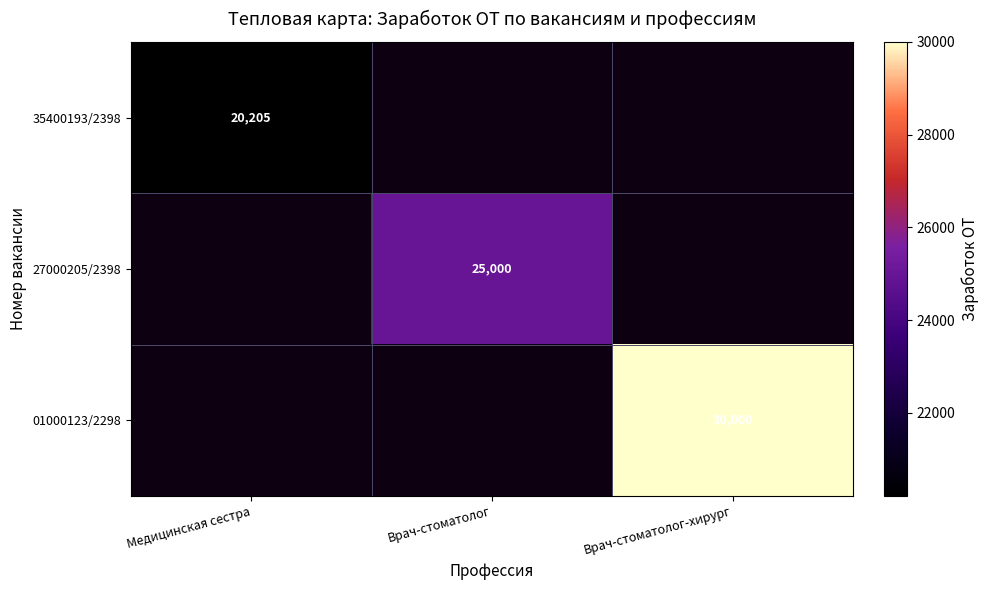

Count the number of categories in the chart.

3